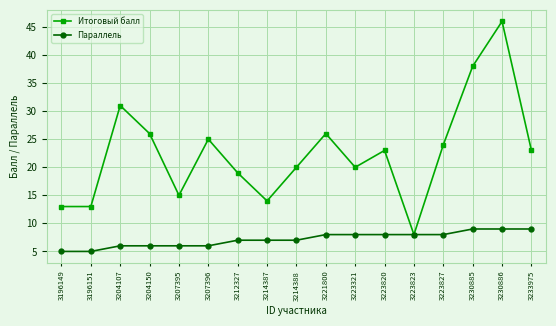

Which series has the largest total across all categories?

Итоговый балл